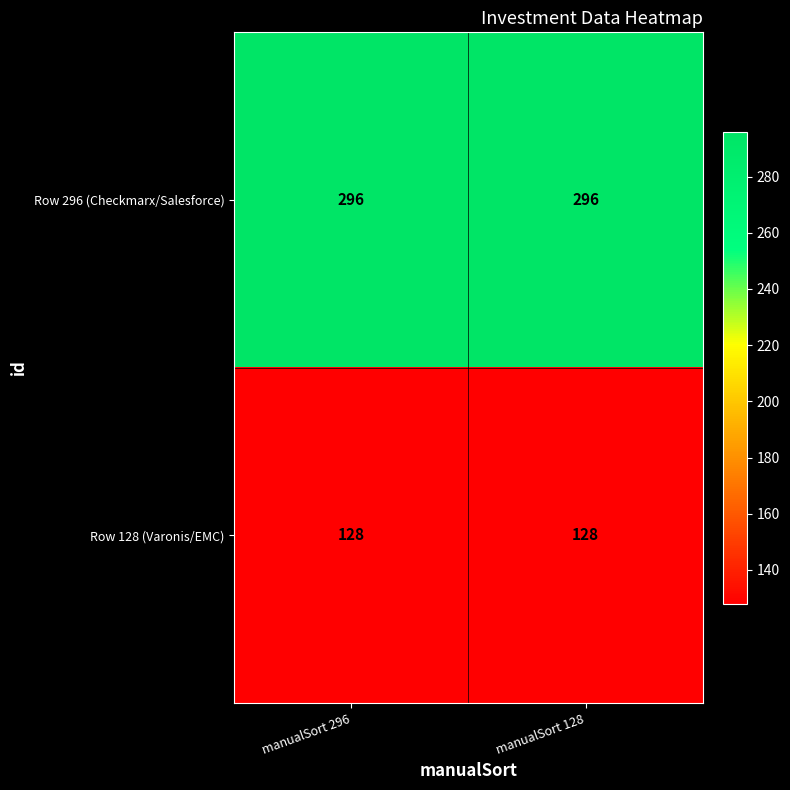

What is the lowest value of the Row 296 (Checkmarx/Salesforce) series?

296